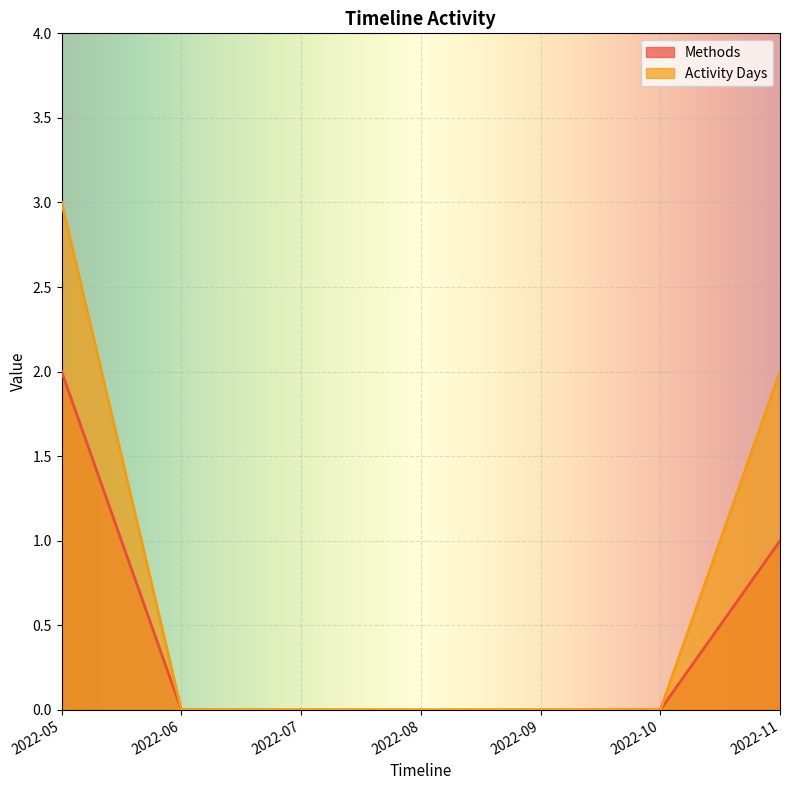

How many values in Methods are above zero?

2